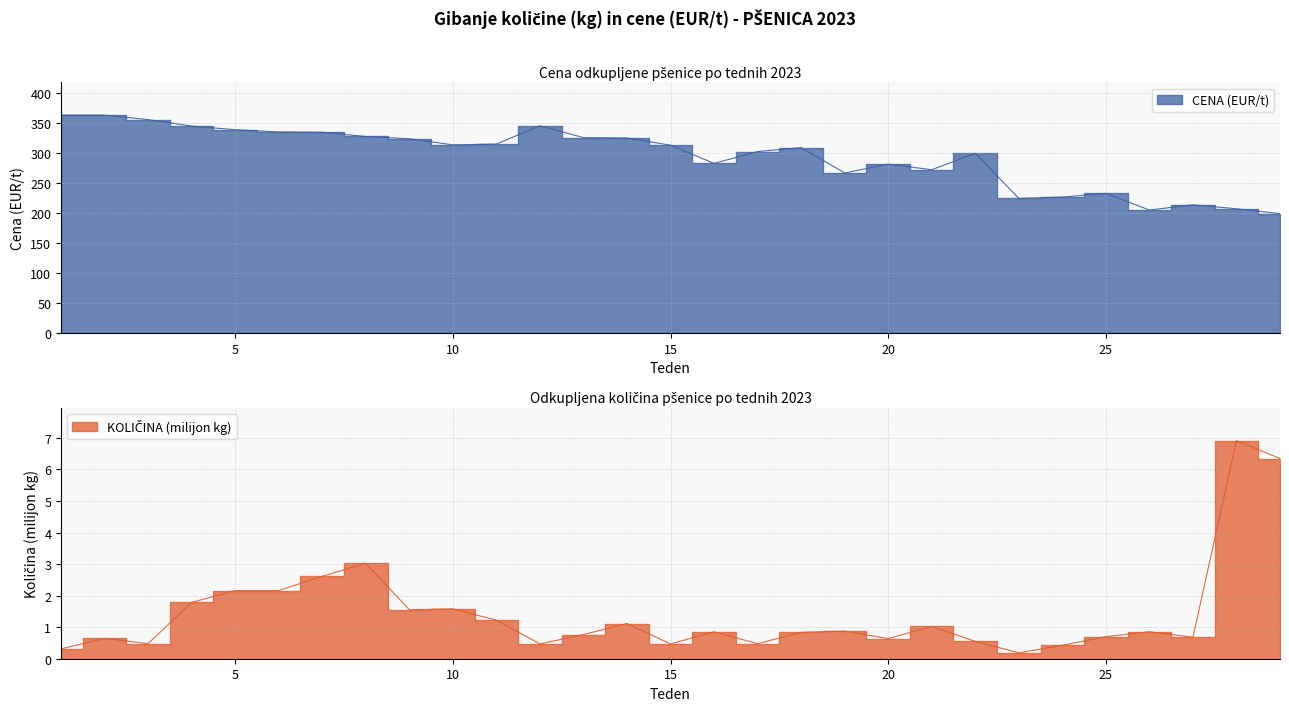

At how many categories does at least one series exceed 236?

22